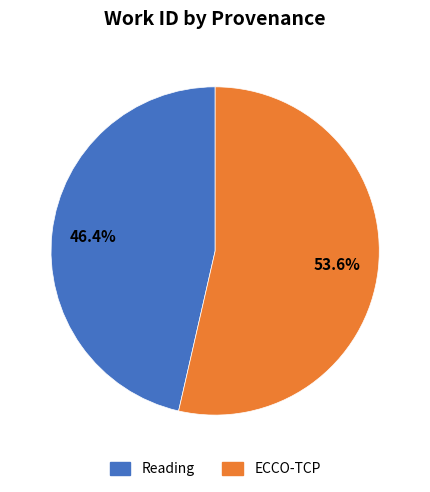

Which slice is the largest?

ECCO-TCP